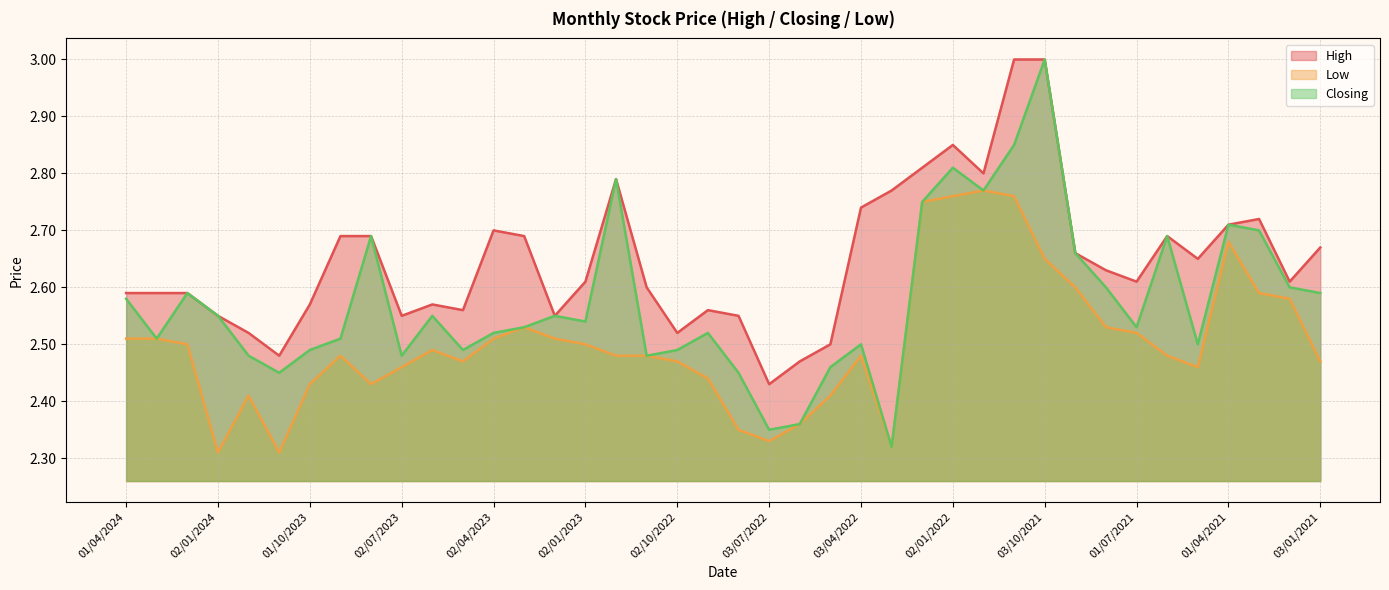

Is the value of Low at 01/12/2022 greater than the value of Closing at 01/02/2022?

No